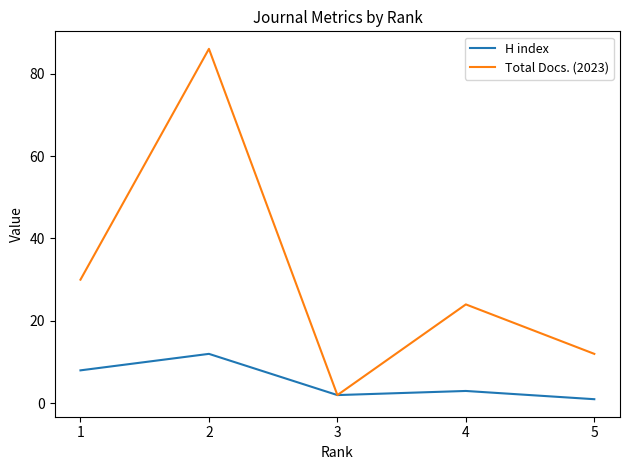

What is the sum of all Total Docs. (2023) values?

154